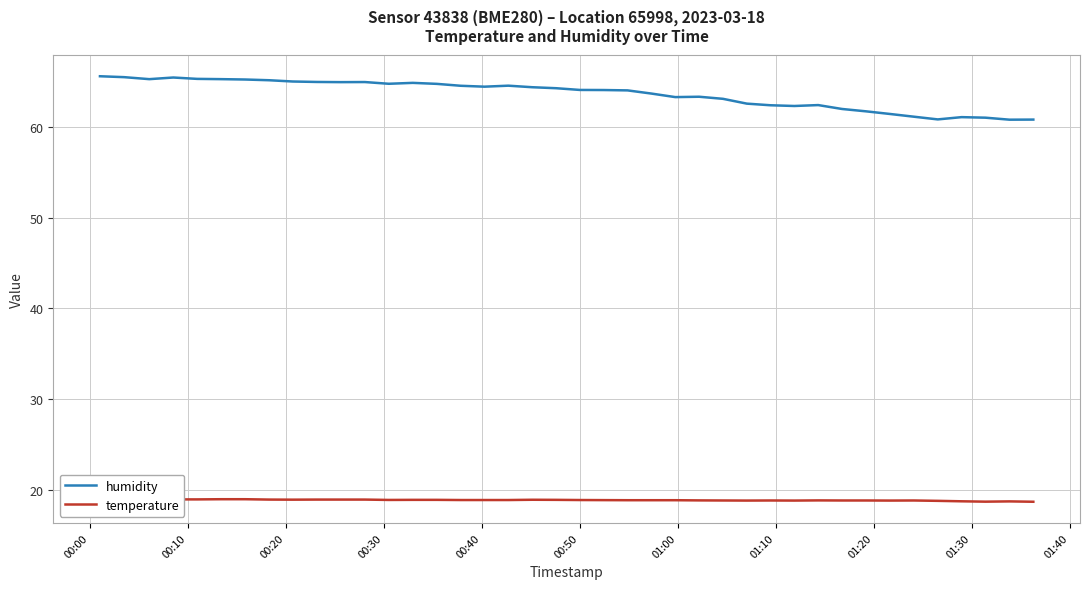

How many interior local valleys does the temperature series have?

6